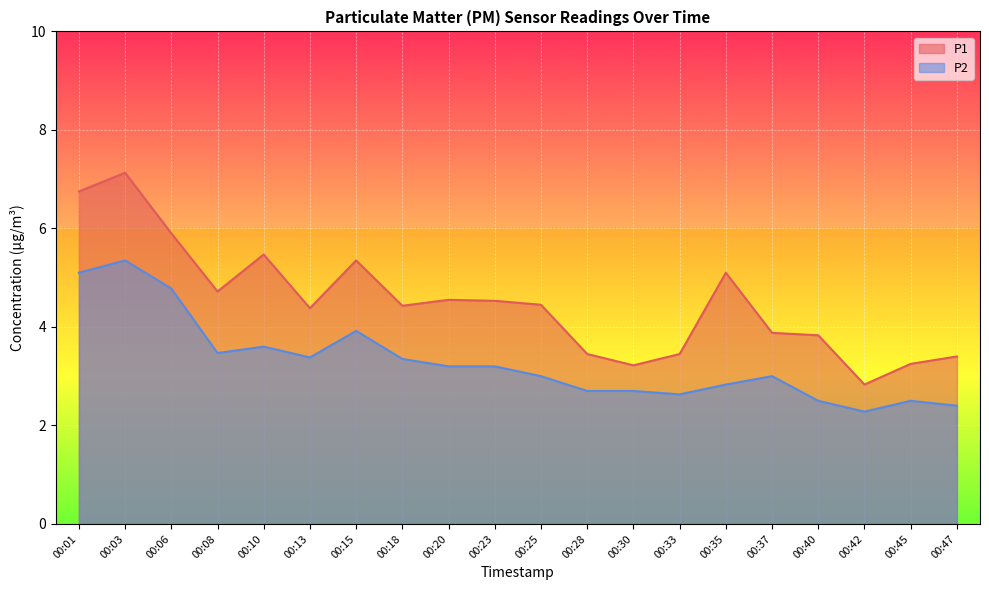

How many distinct data groups are displayed?

2